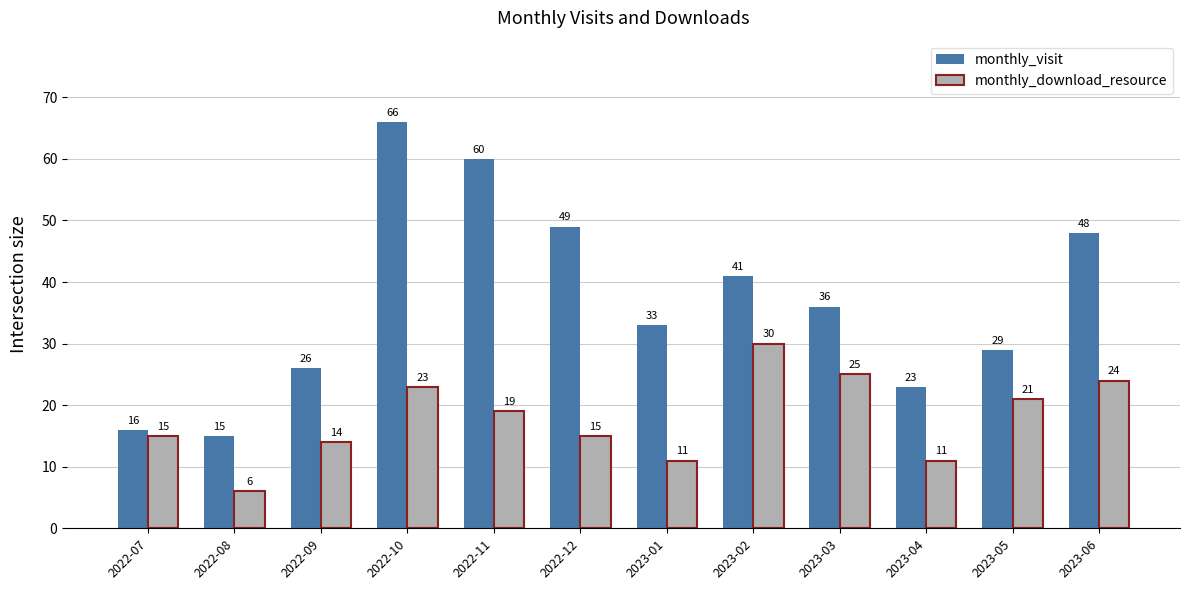

Rank the series by their average value, from lowest to highest.

monthly_download_resource, monthly_visit